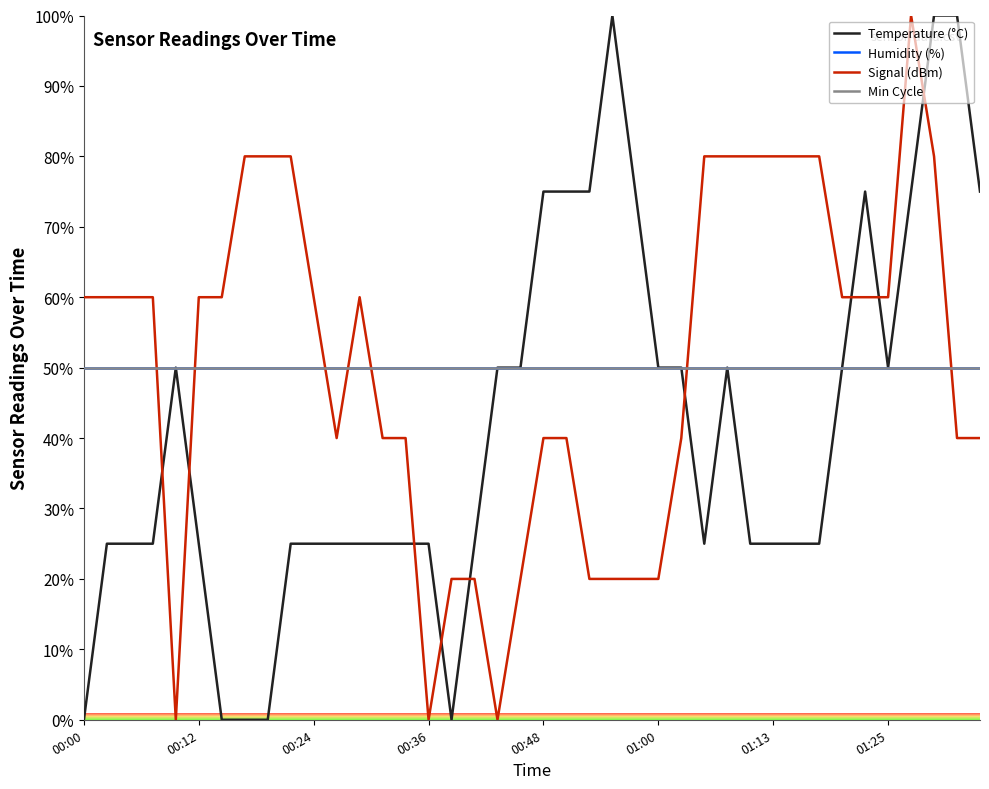

How many lines are shown in the chart?

4